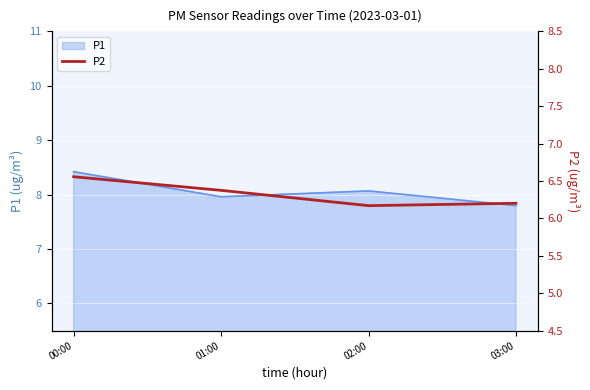

What is the highest value of the P1 series?

8.4